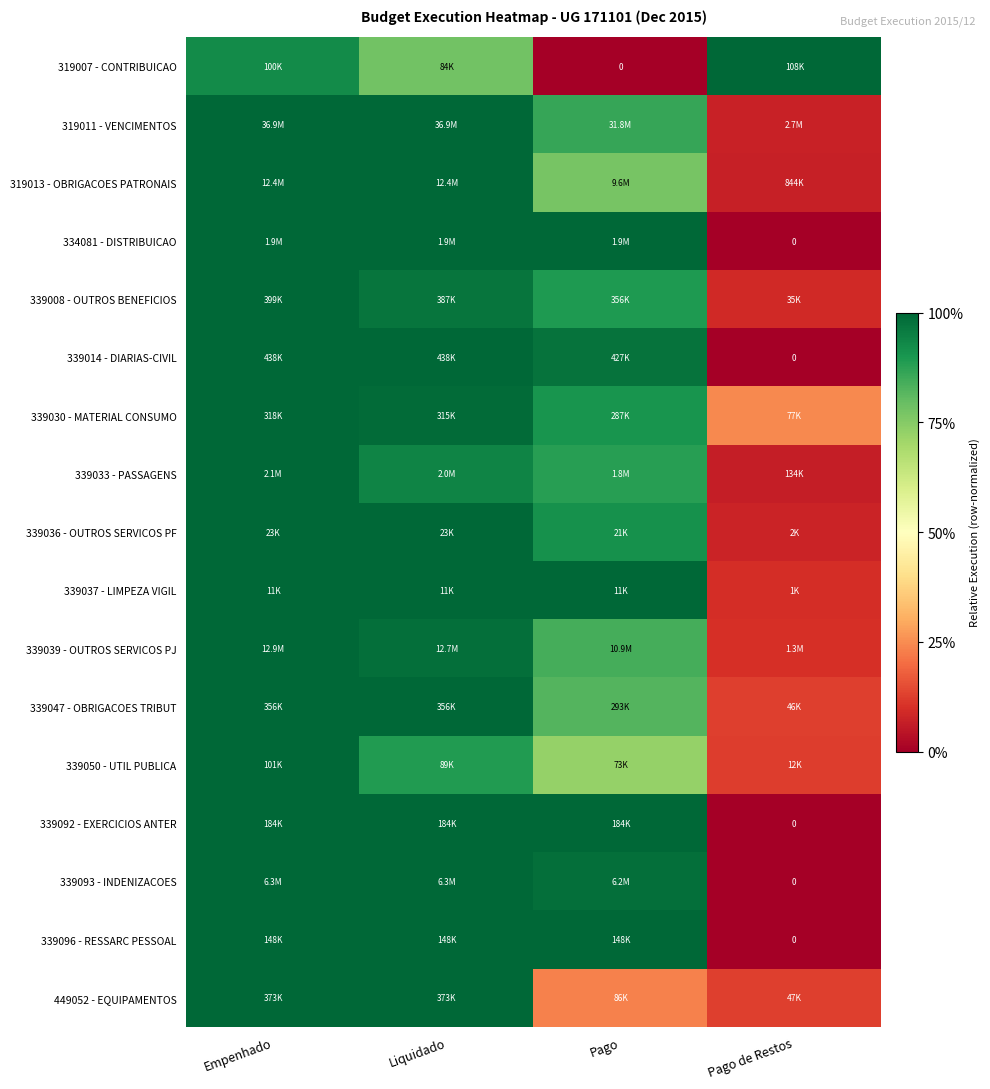

True or false: 339037 - LIMPEZA VIGIL has a value of 0.4 at Liquidado.

False